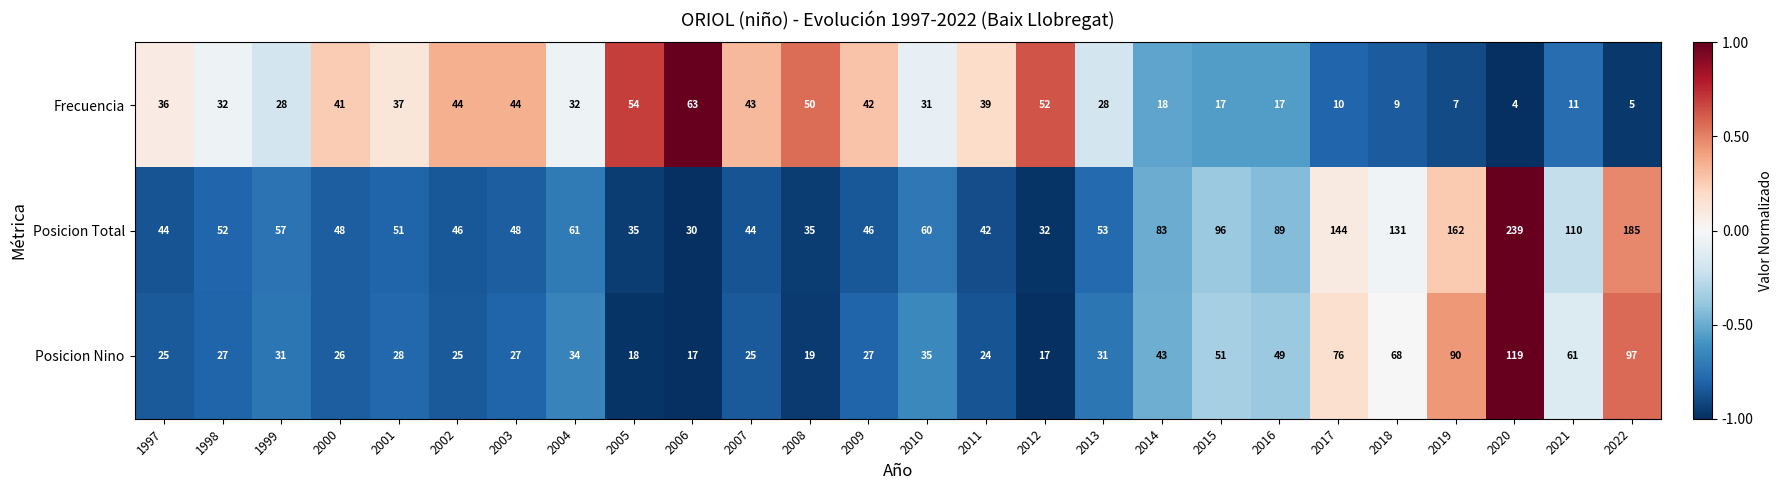

Which series has the largest total across all categories?

Posicion Total